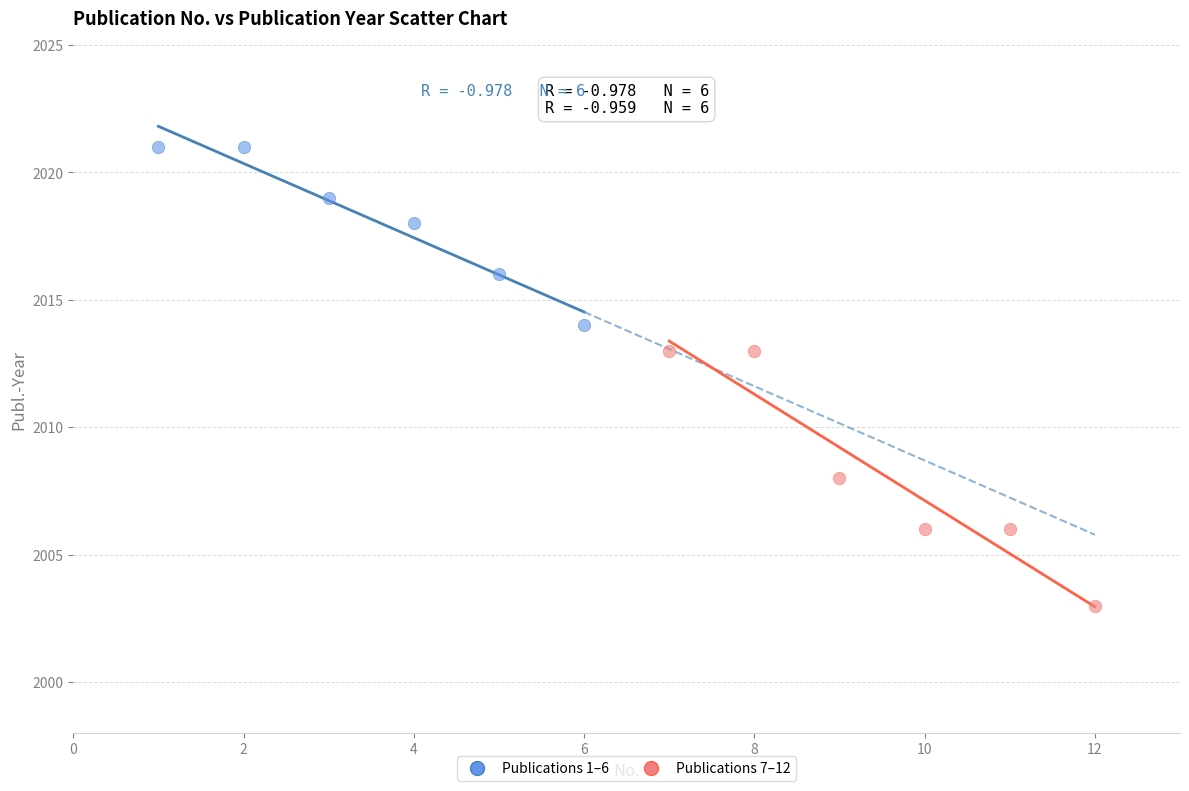

Which series reaches the minimum Y coordinate?

Publications 7–12